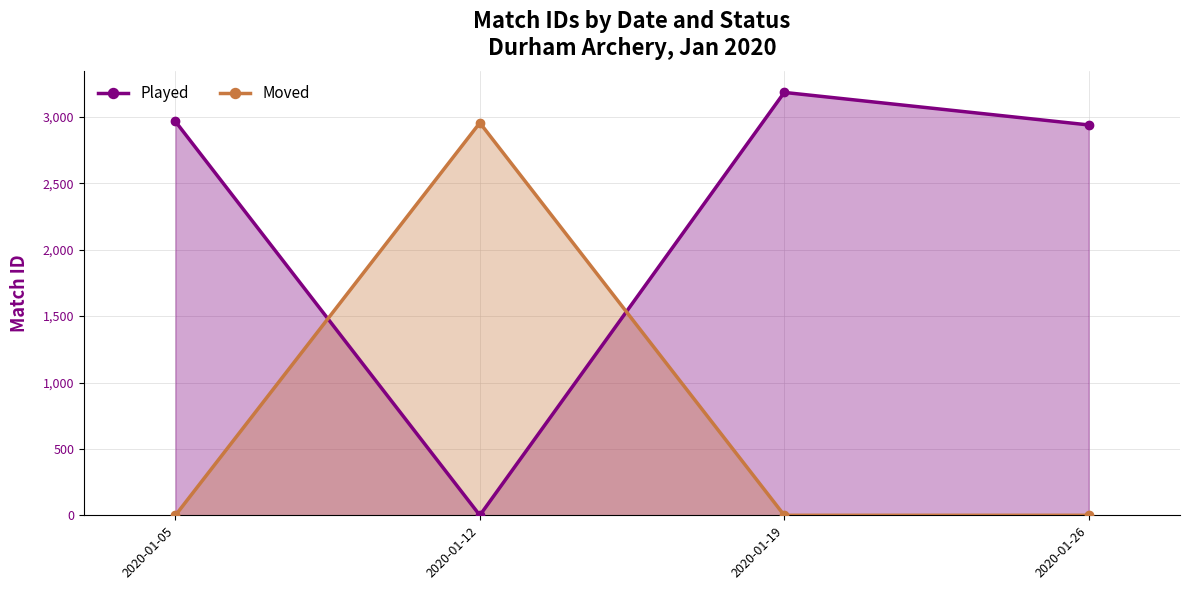

Which series contains the lowest Y value?

Played